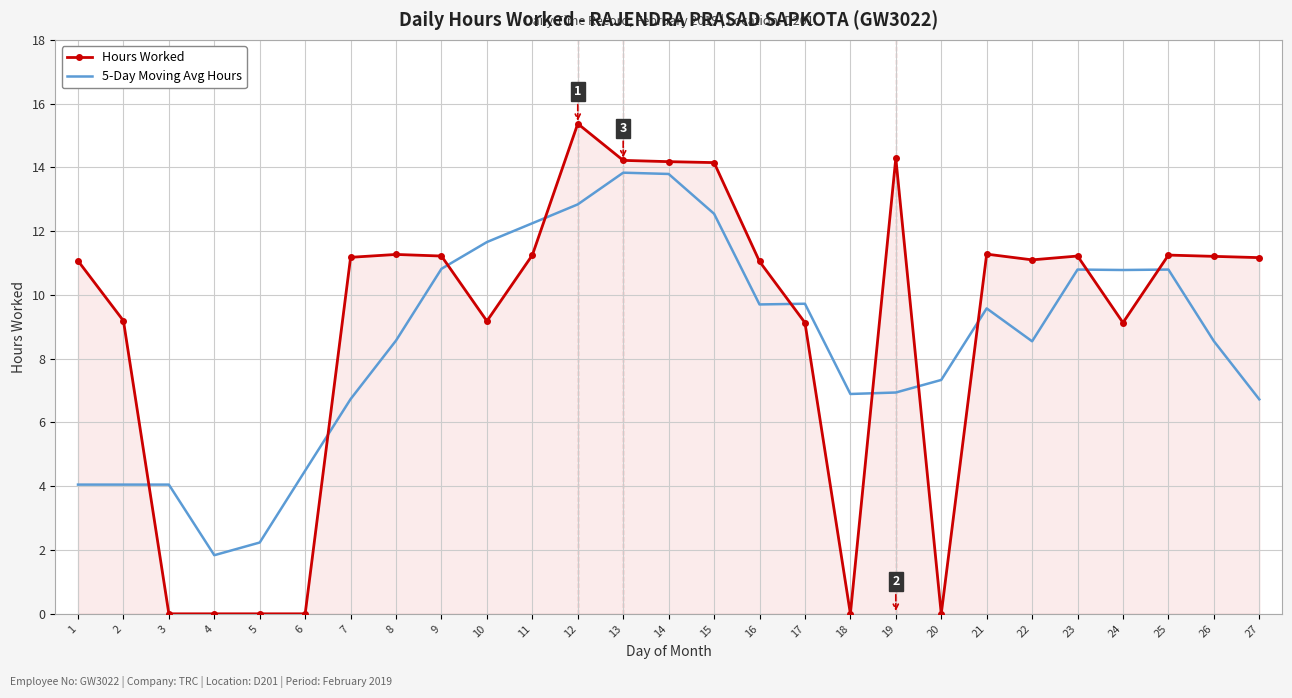

Which series has the widest spread of values?

Hours Worked